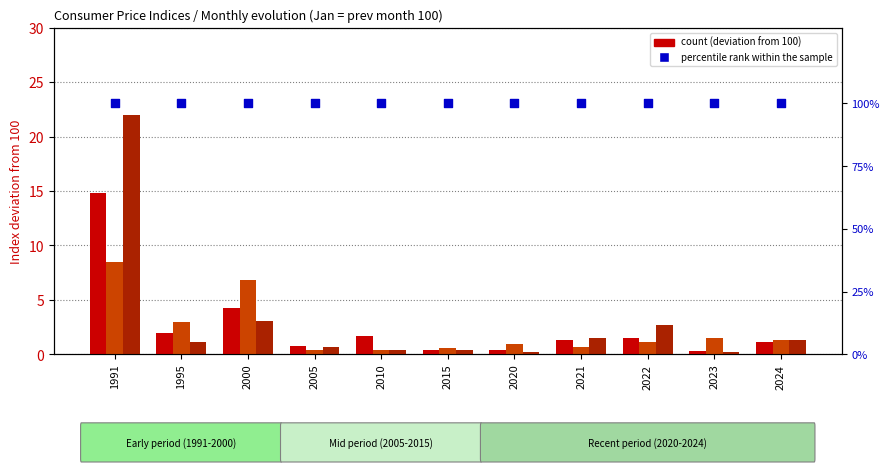

At which category is the sum across all series the highest?

1991